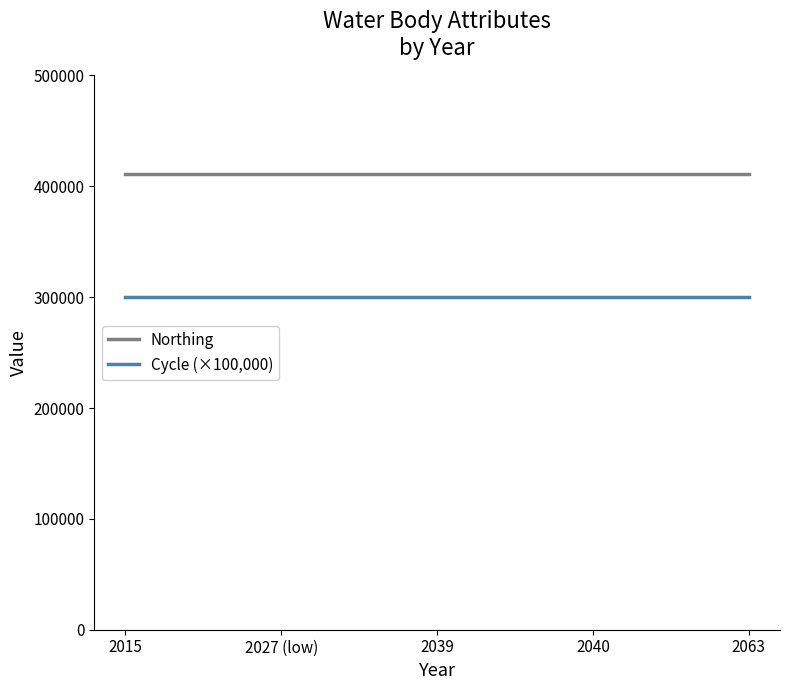

At how many categories does at least one series exceed 377837?

5